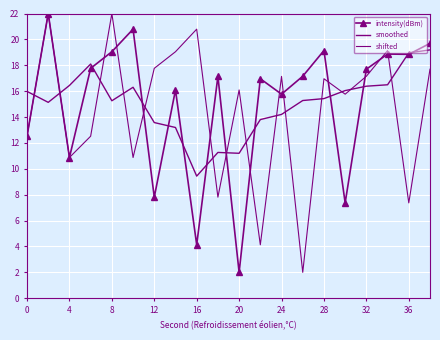

After their last crossing, which series has the higher values: shifted or smoothed?

smoothed